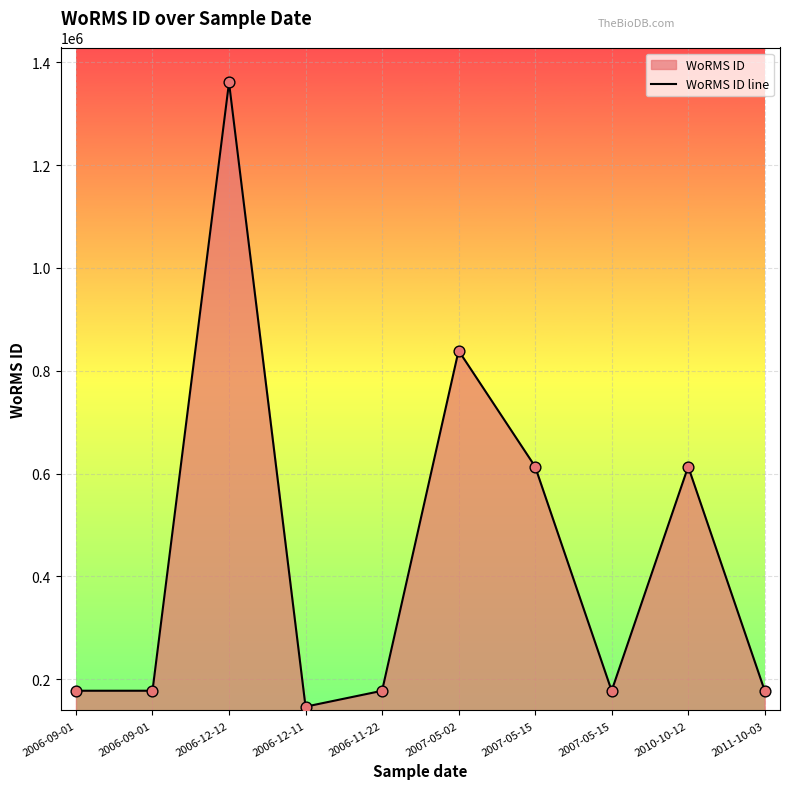

Which has a higher value, 2006-12-12 or 2007-05-15?

2006-12-12